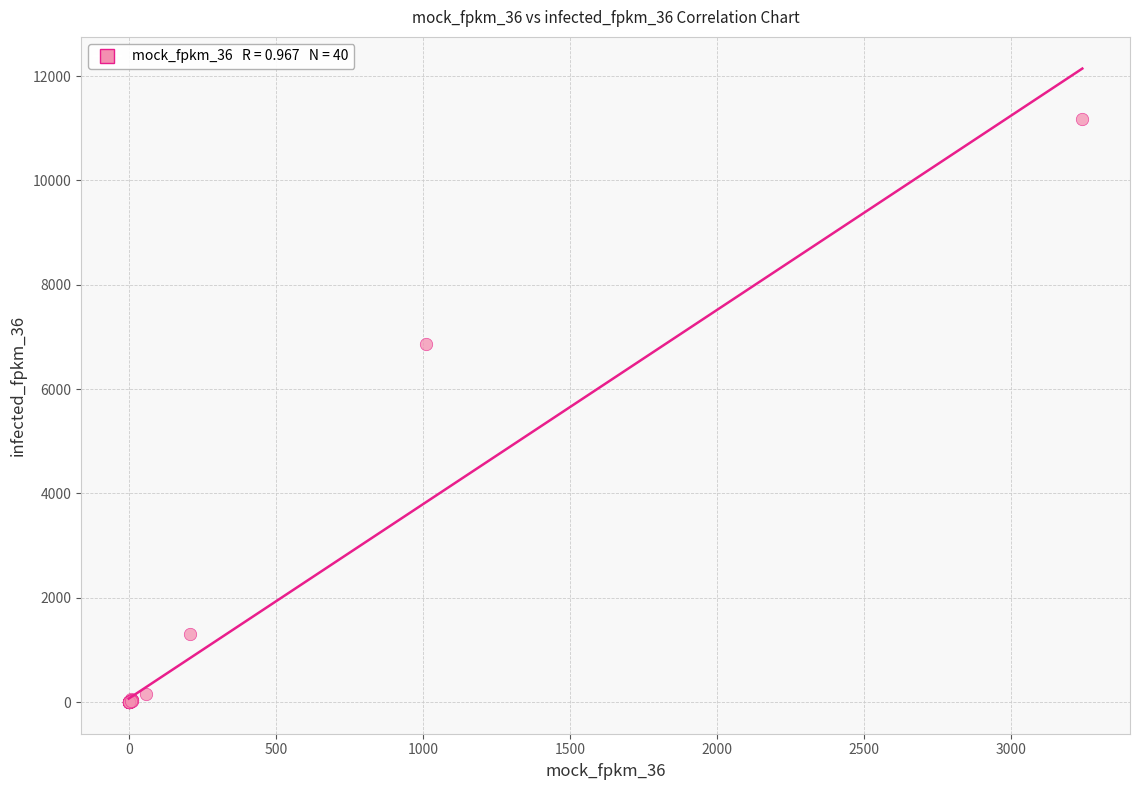

What Y value in the scatter plot is closest to 5586?

6872.1